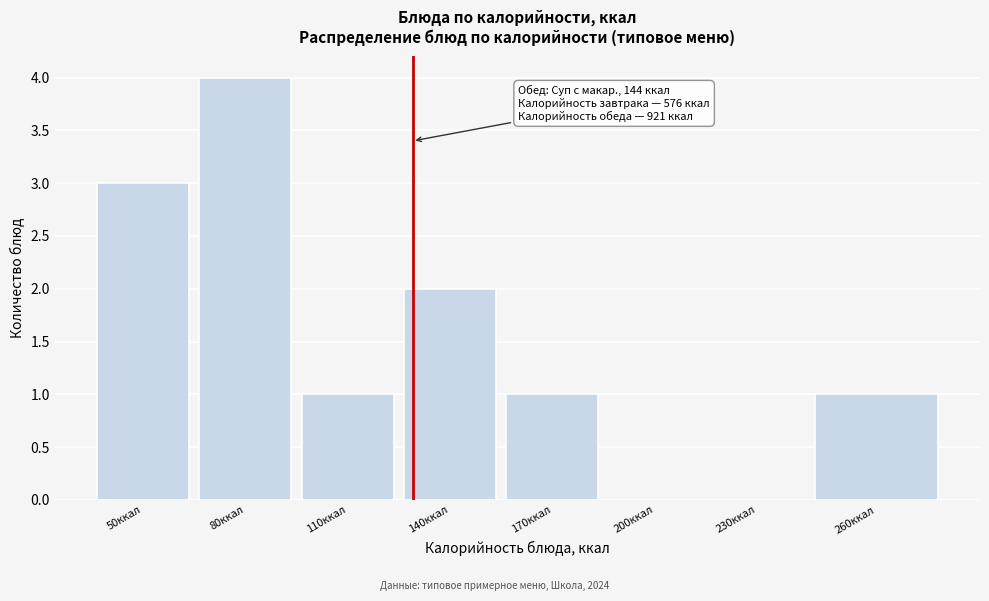

Reading left to right, list all the values displayed in this chart.

50ккал=3	80ккал=4	110ккал=1	140ккал=2	170ккал=1	200ккал=0	230ккал=0	260ккал=1